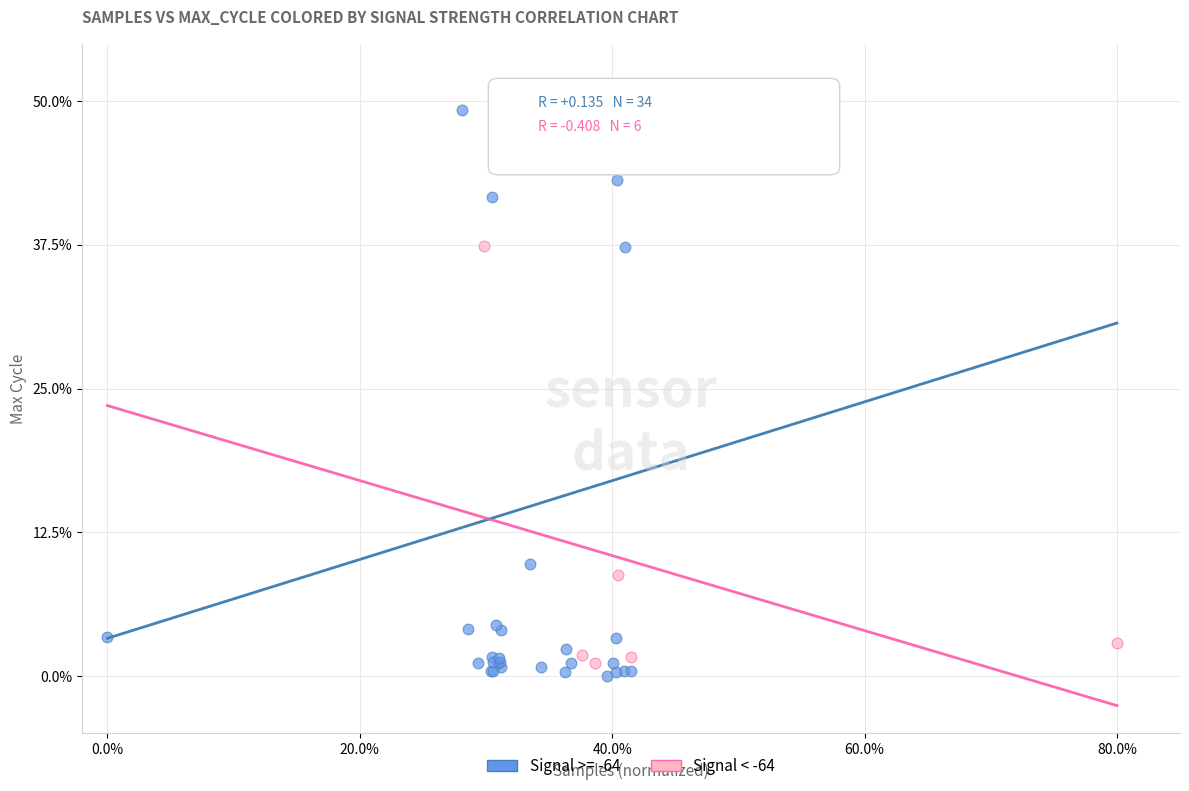

Which series has the widest spread of Y values?

Signal >= -64